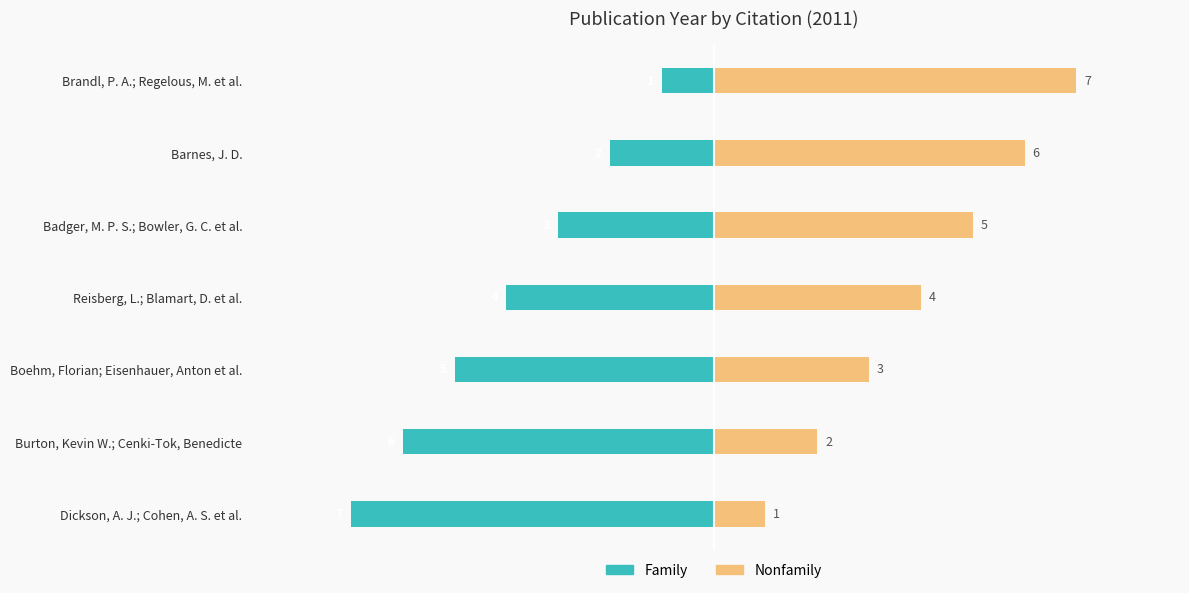

What is the difference between the maximum and minimum values in the Nonfamily series?

6